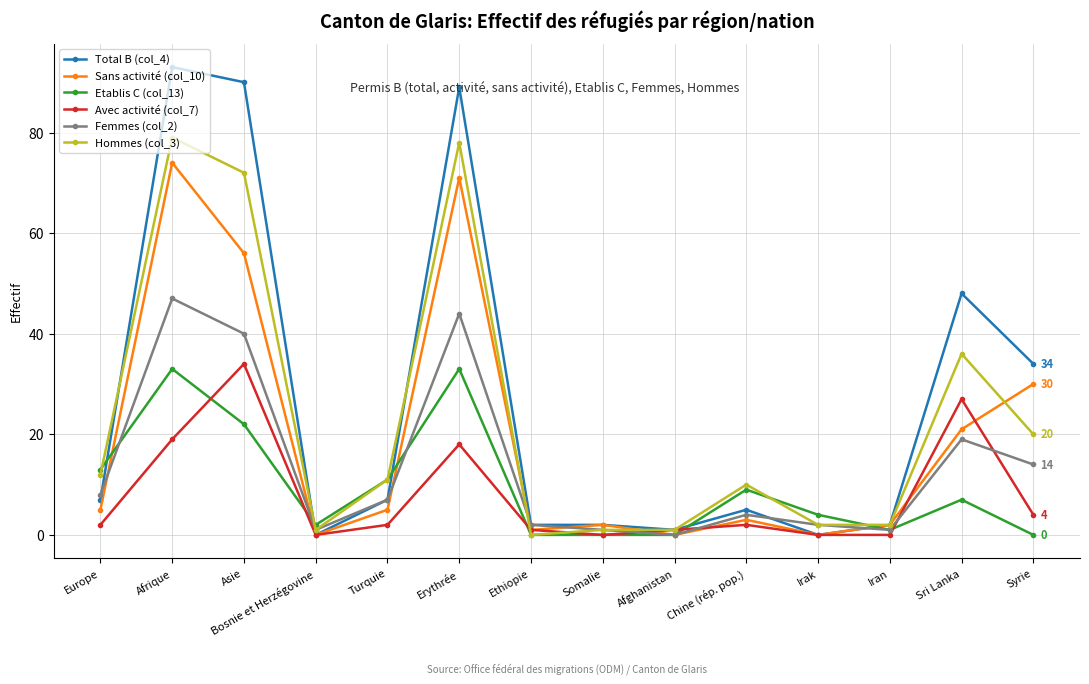

In Etablis C (col_13), how many points are higher than both neighbors (excluding endpoints)?

4